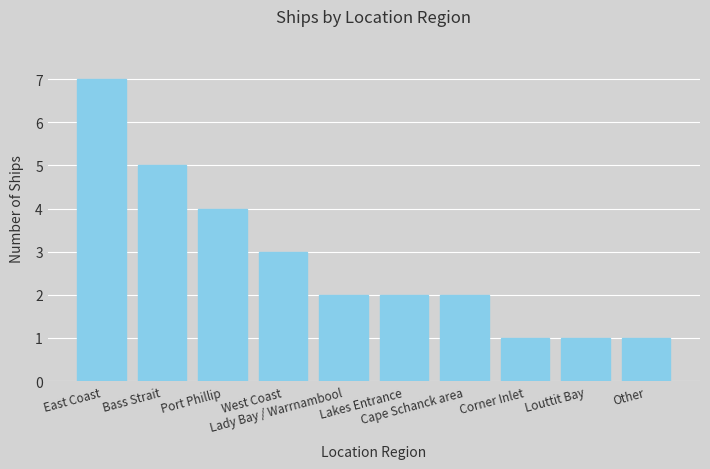

Reading left to right, what are all the values shown in this chart?

East Coast=7	Bass Strait=5	Port Phillip=4	West Coast=3	Lady Bay / Warrnambool=2	Lakes Entrance=2	Cape Schanck area=2	Corner Inlet=1	Louttit Bay=1	Other=1